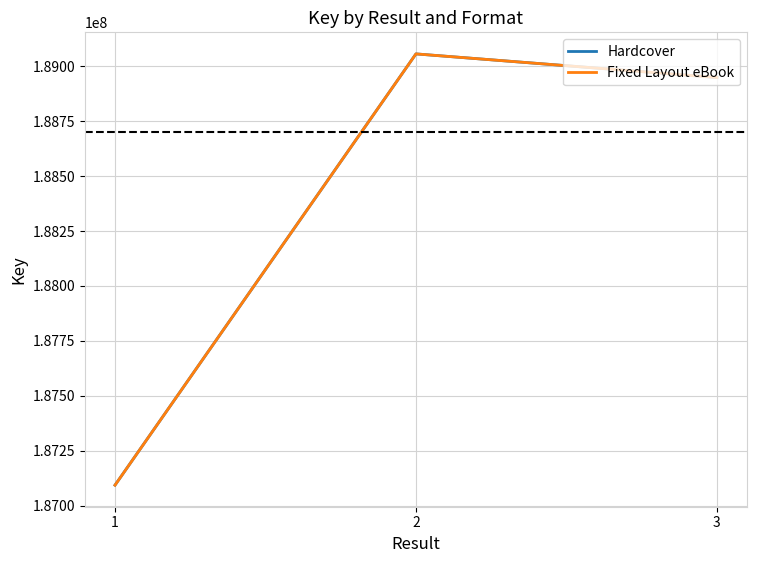

What is the greatest value displayed?

189055946